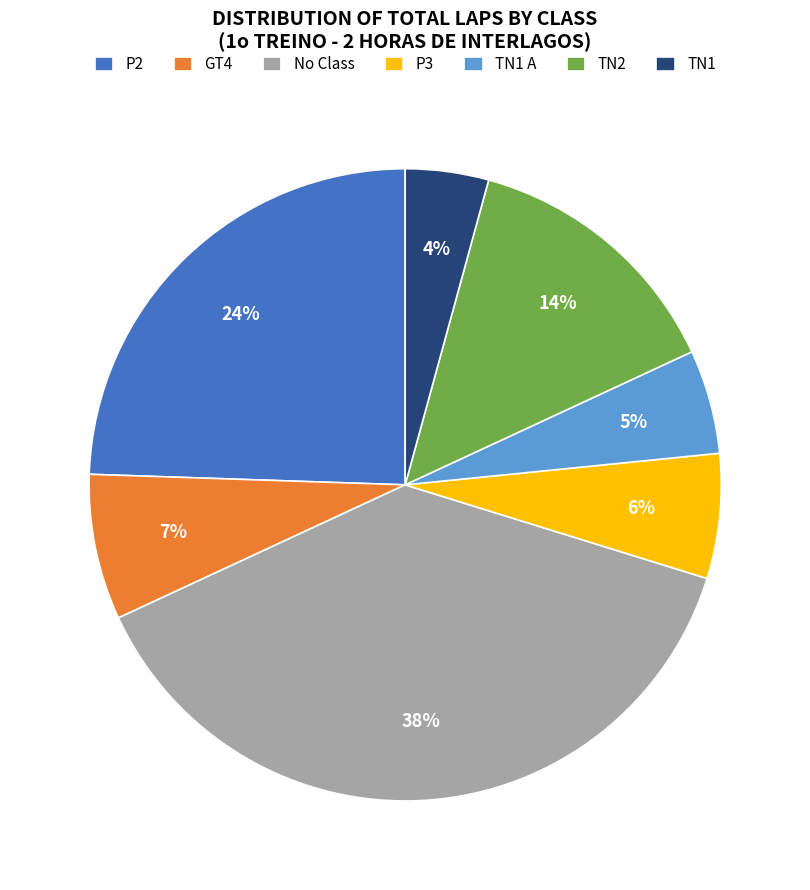

Combined, do TN1 and TN1 A account for over 50%?

No